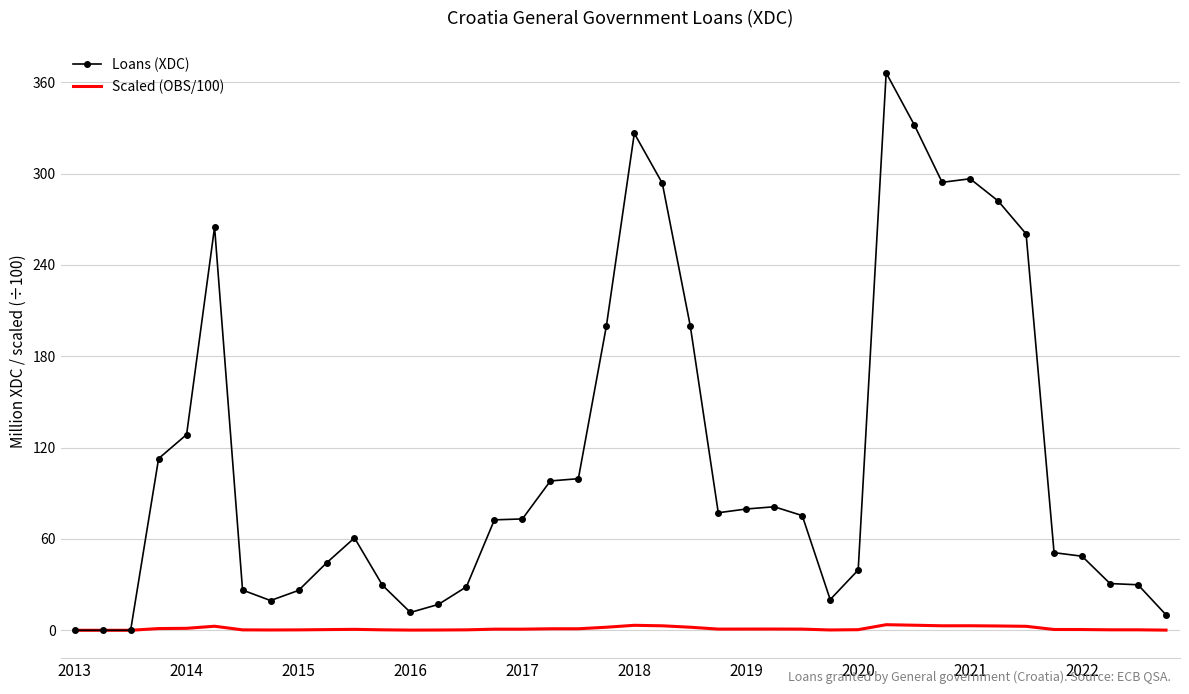

List the series in order of their peak value, lowest first.

Scaled (OBS/100), Loans (XDC)